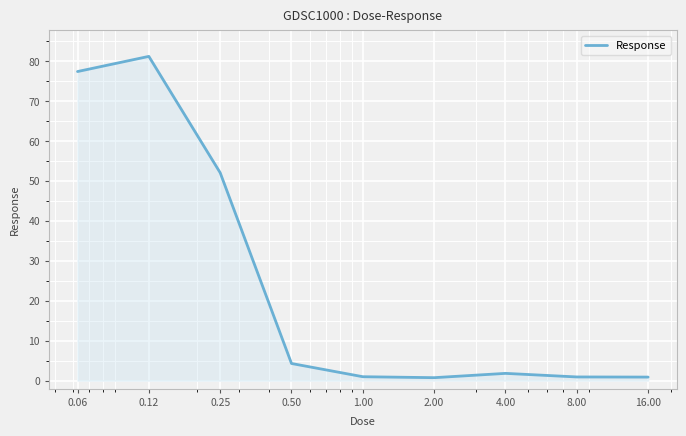

What is the difference between the maximum and minimum values?

80.4